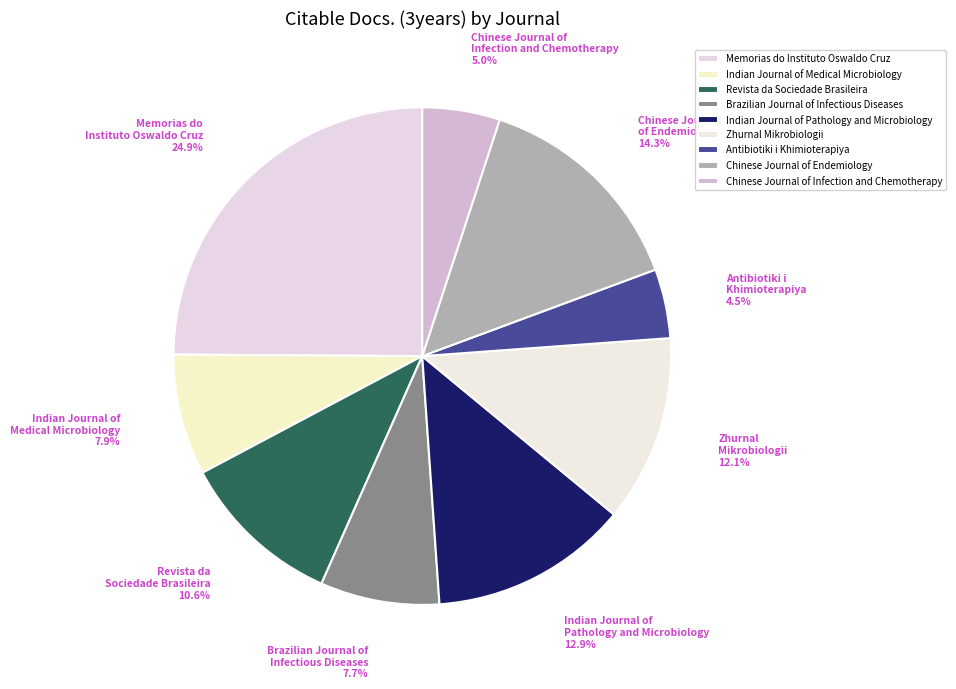

How many slices are in this pie chart?

9